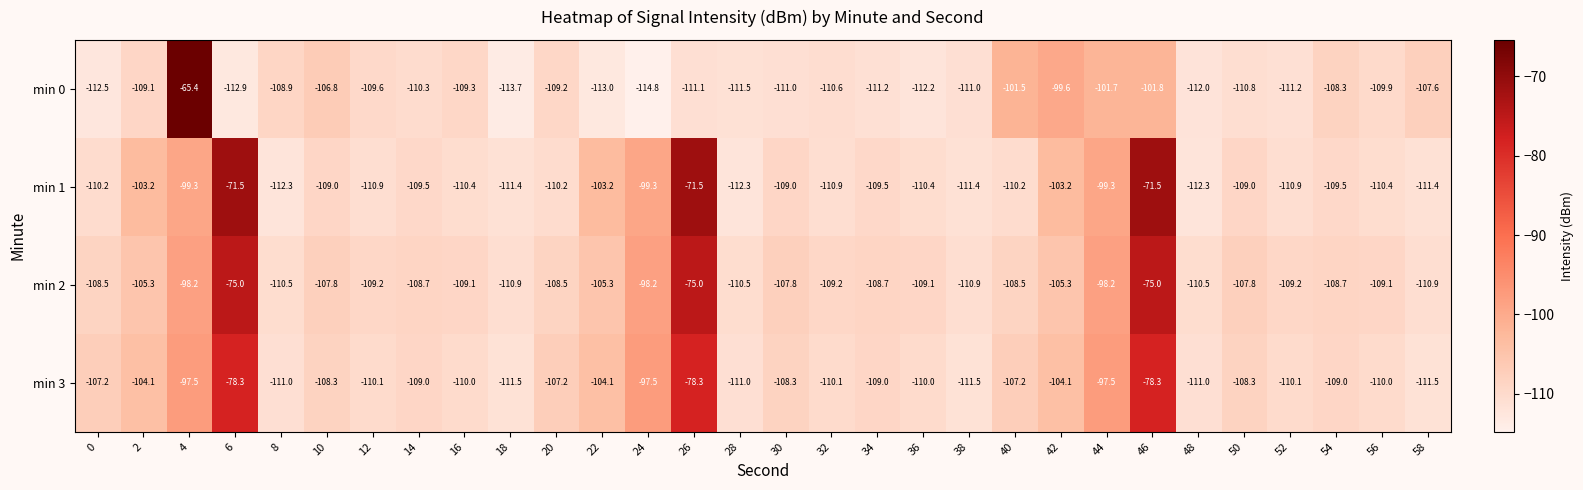

What is the sum of the min 3 values at 20 and 0?

-214.4